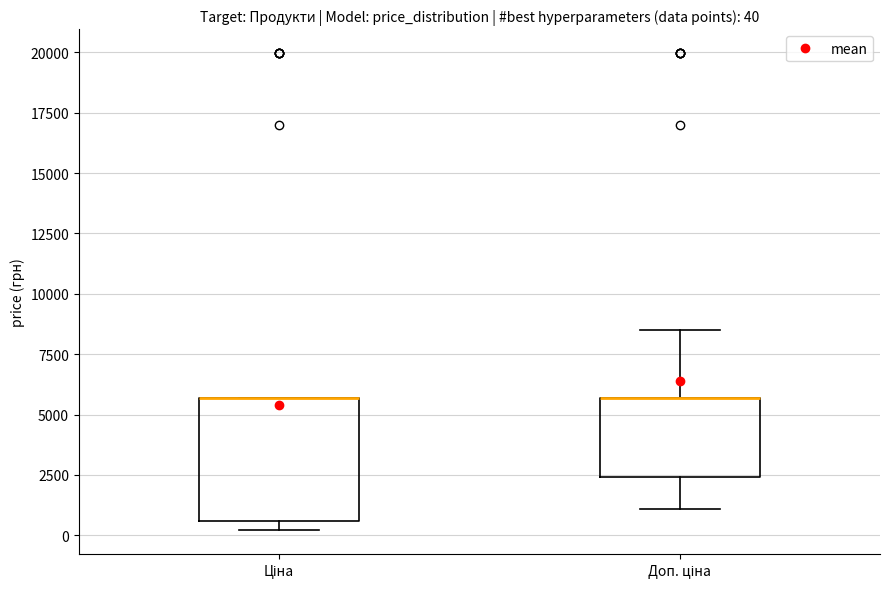

Comparing the boxes themselves (not the whiskers), which one is the tallest?

Ціна